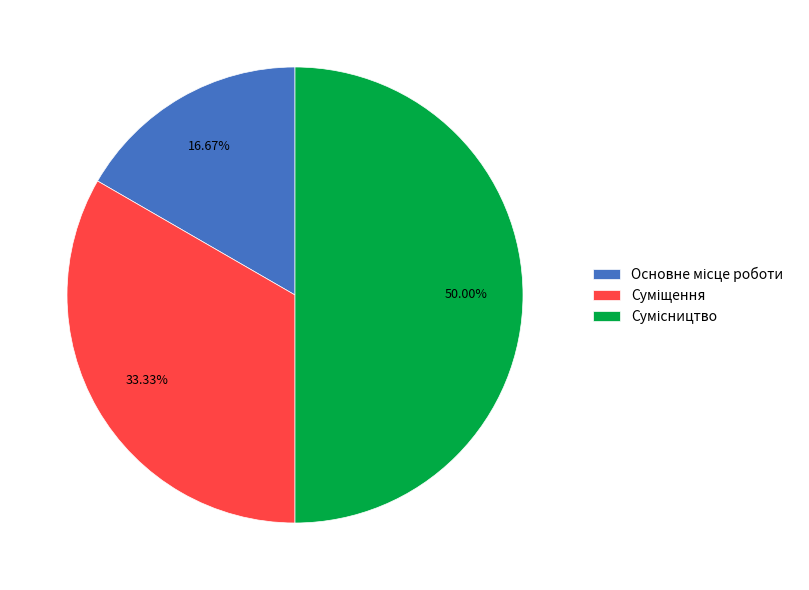

Count the number of slices in the pie.

3